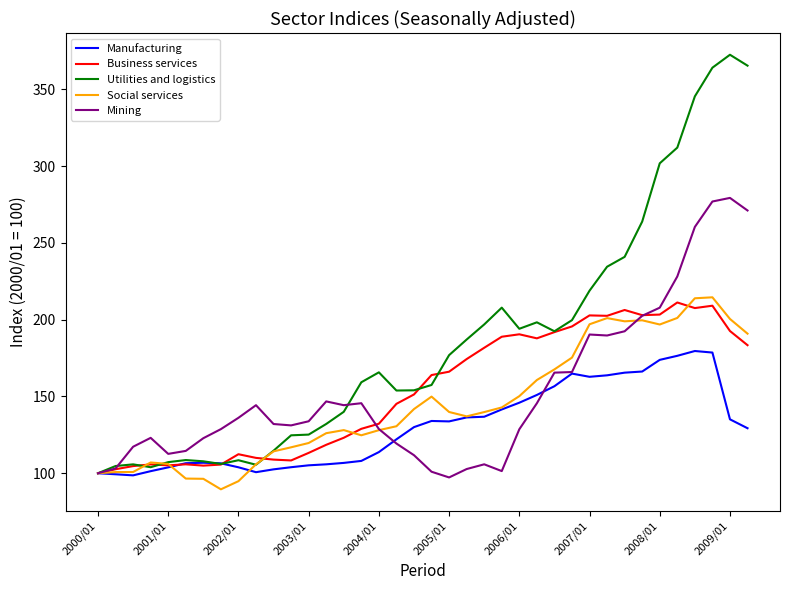

What are all the series names shown in the legend?

Manufacturing, Business services, Utilities and logistics, Social services, Mining